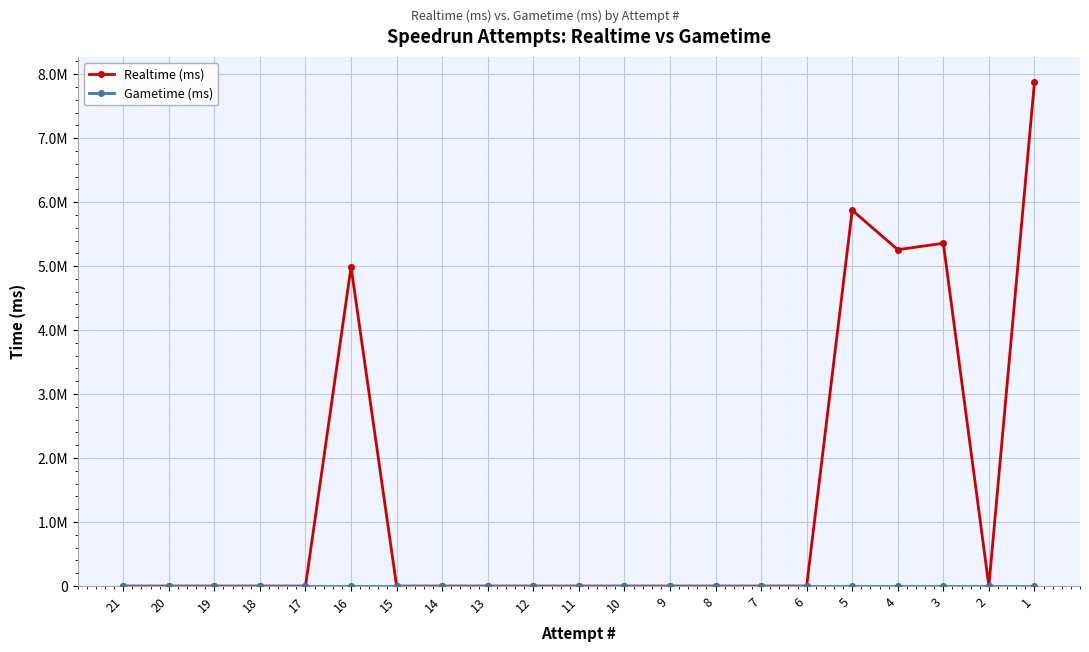

What is the average value of the Realtime (ms) series?

1397623